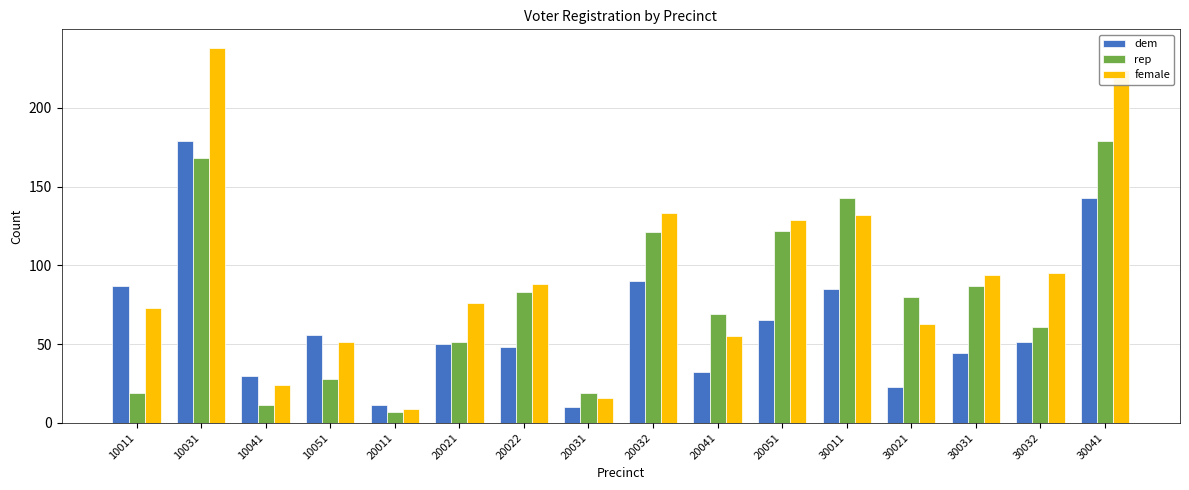

At which label does female first exceed 88?

10031